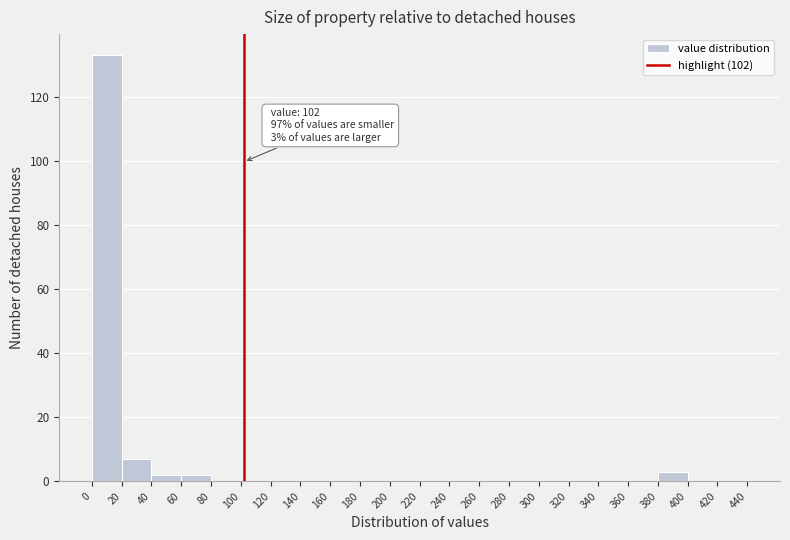

Which range on the x-axis has the tallest bar?

0 to 20